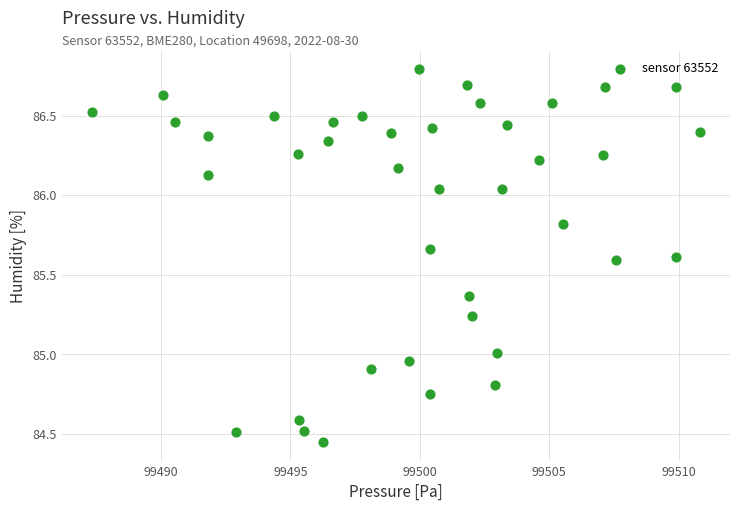

What is the range of X values (max minus min)?

23.5